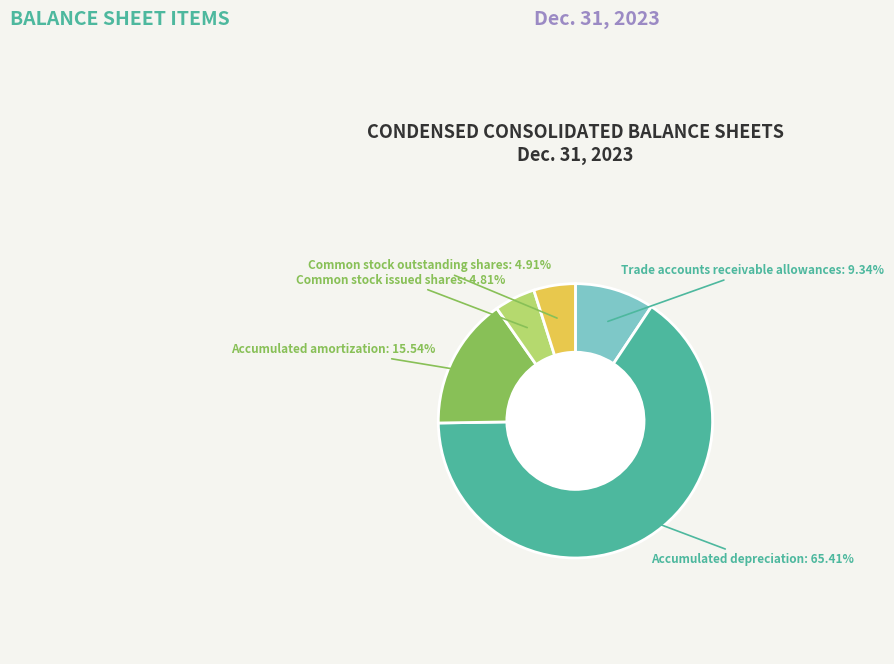

Count the number of slices in the pie.

5